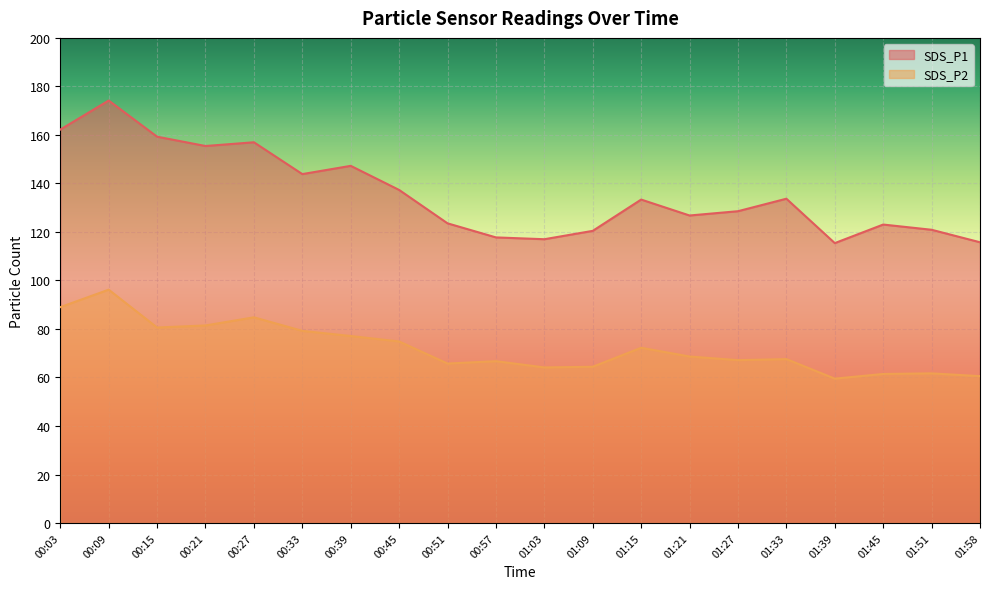

At which category does the chart reach its minimum across all series?

01:39